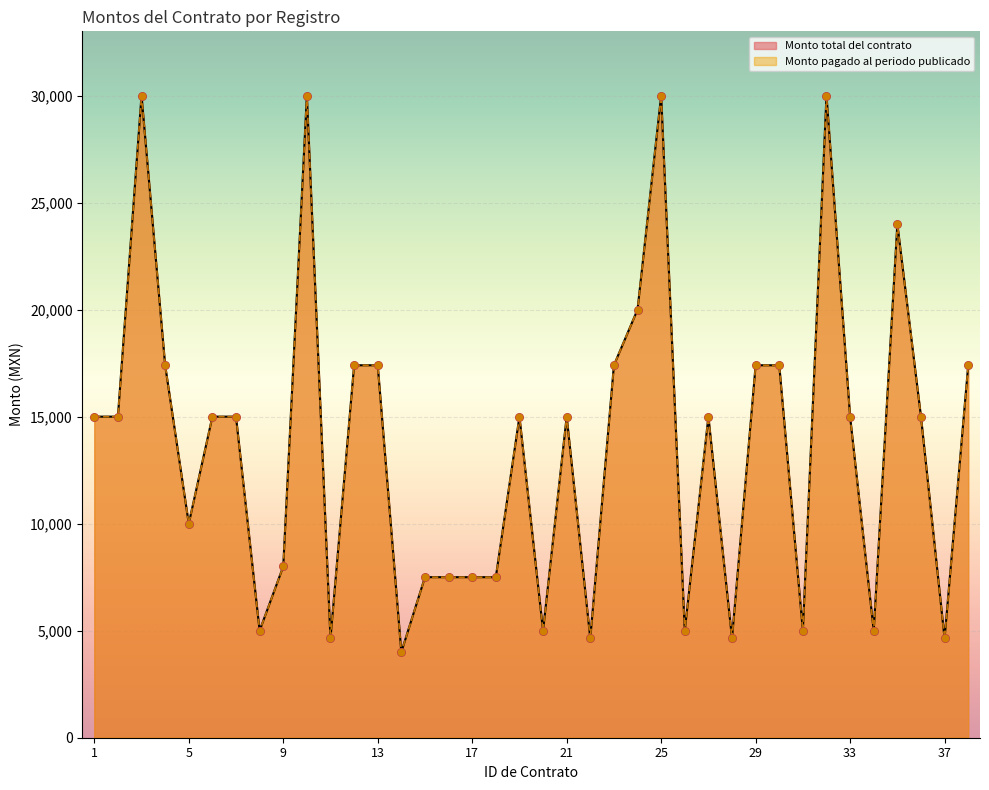

Is the value of Monto total del contrato at 22 greater than the value of Monto pagado al periodo publicado at 20?

No